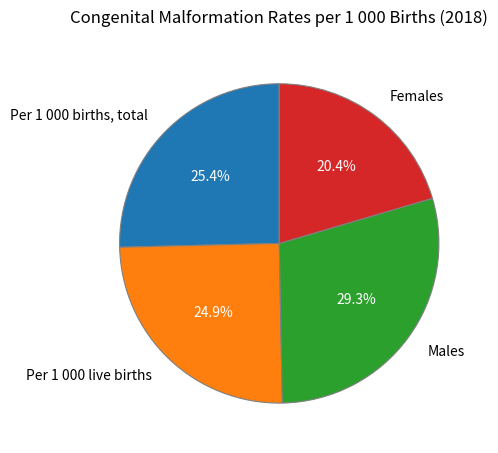

How many slices are in this pie chart?

4